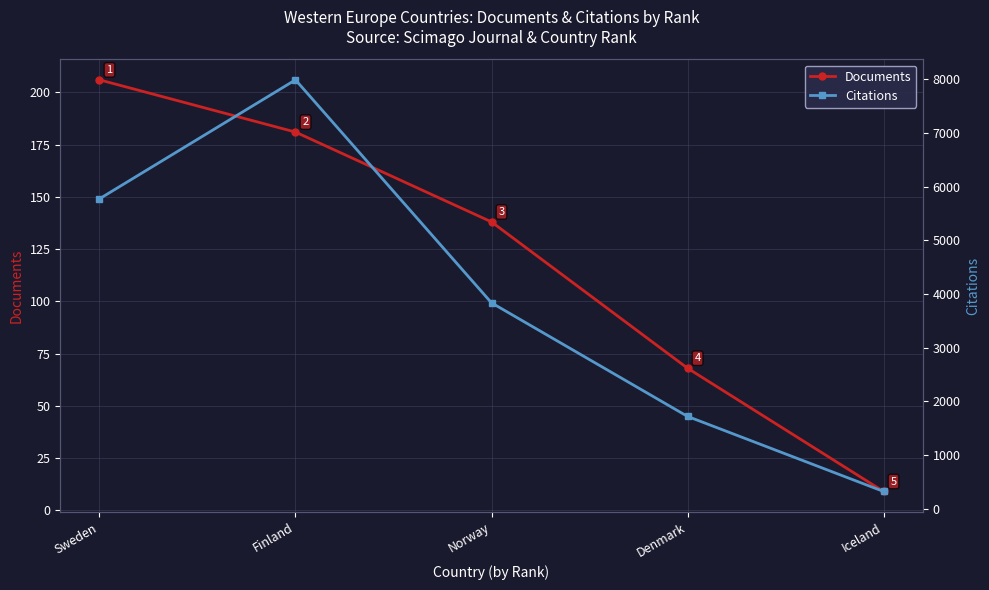

True or false: Citations has more than 1 interior local peaks.

False